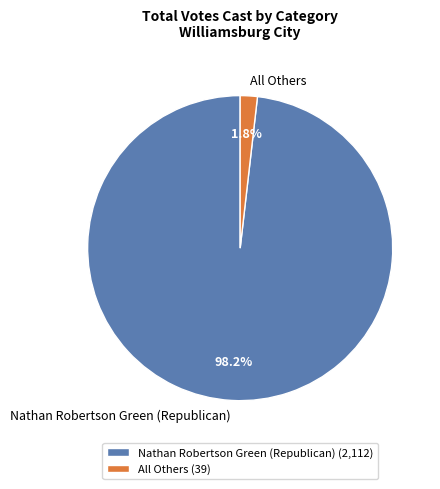

To the nearest percent, what percentage of the pie is All Others?

2%